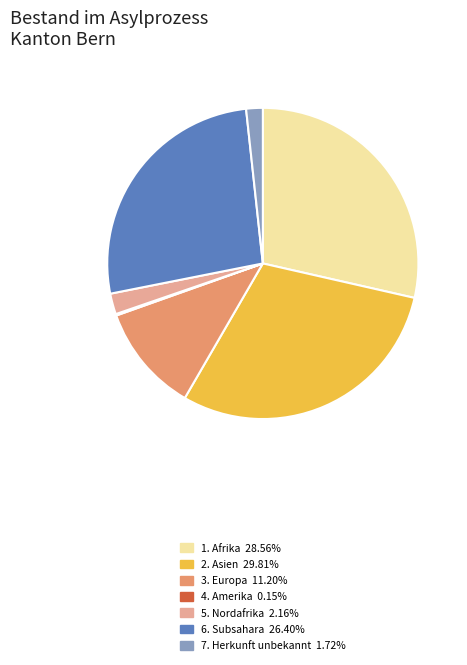

Is there any slice that represents more than half of the pie?

No